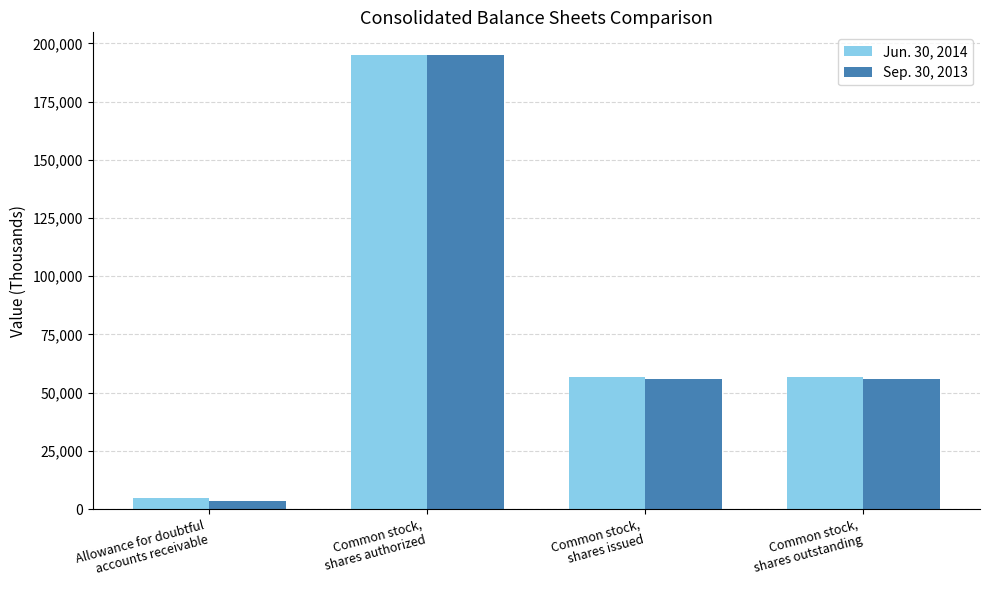

Reading left to right, extract all data points from this chart.

Jun. 30, 2014: 4846	195000	56891	56891
Sep. 30, 2013: 3567	195000	56044	56044